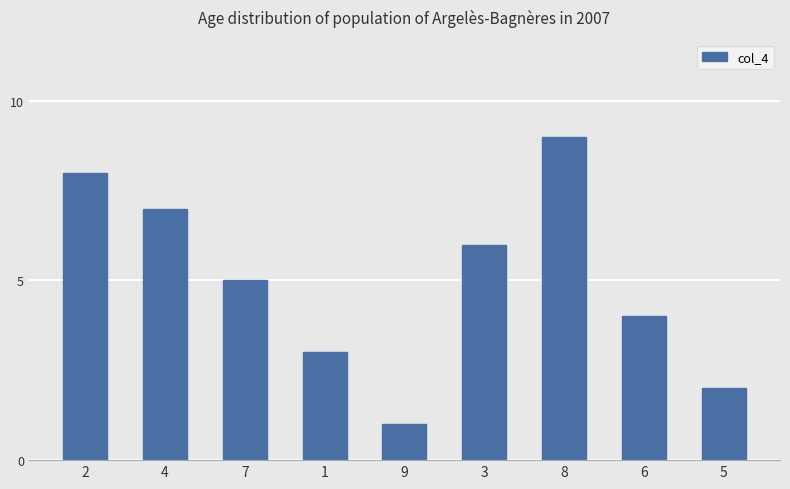

What is the difference between the second highest and second lowest values?

6